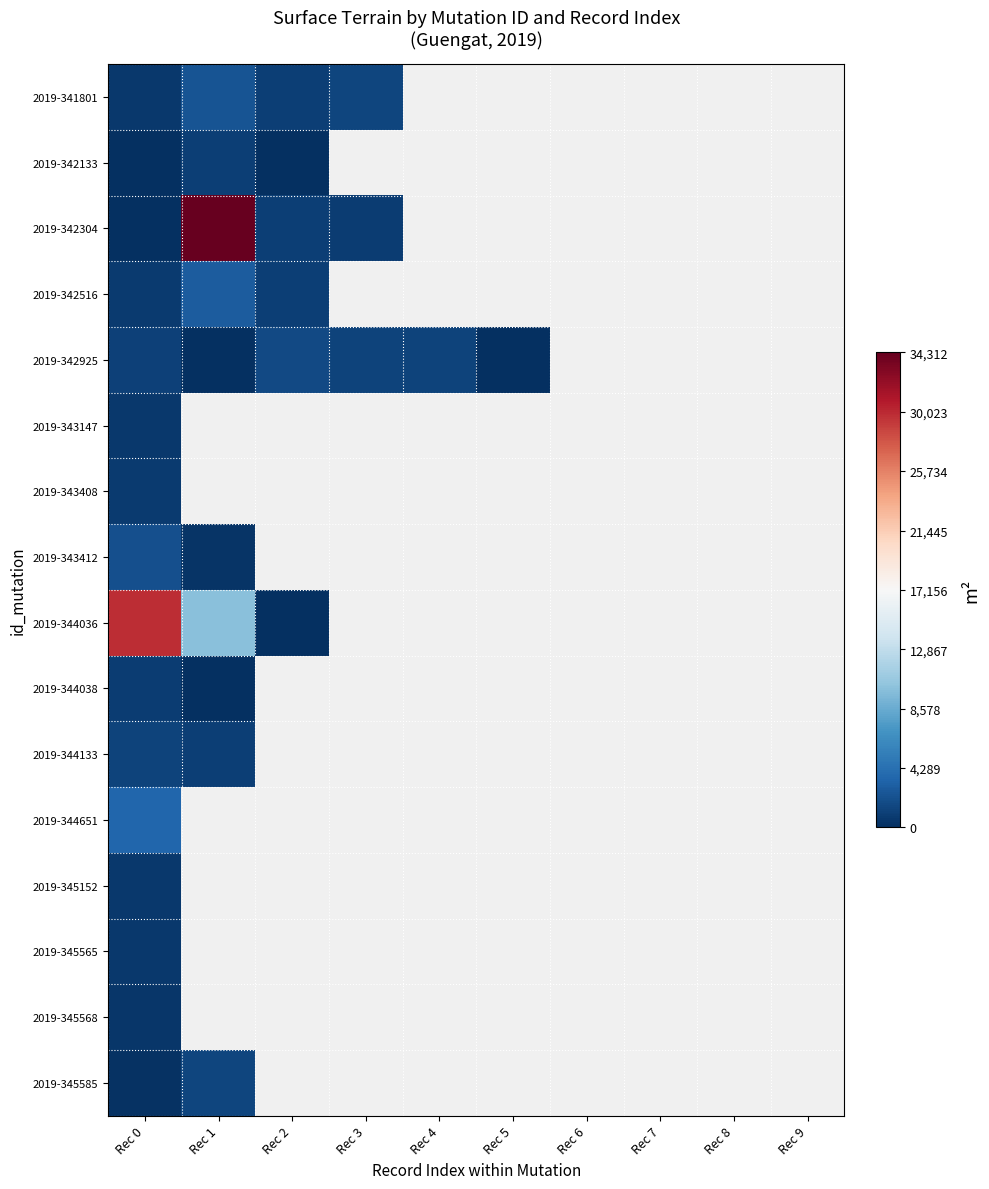

At how many categories does at least one series exceed 17797?

2